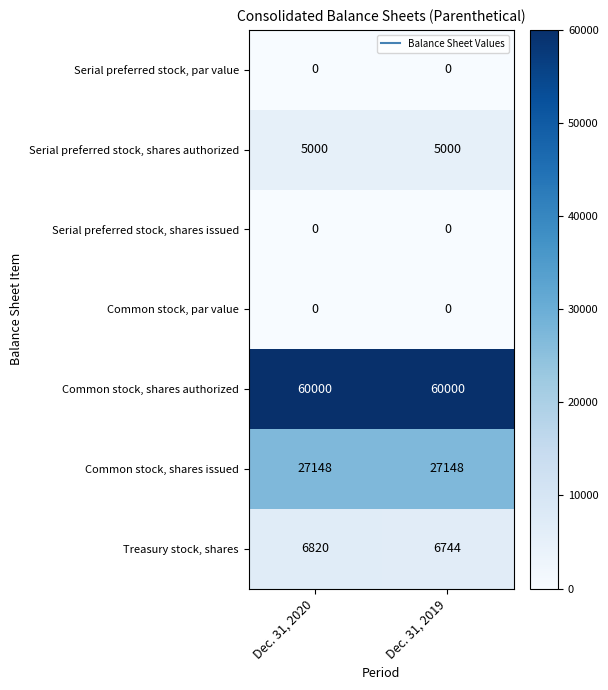

What is the maximum value for Common stock, shares authorized?

60000